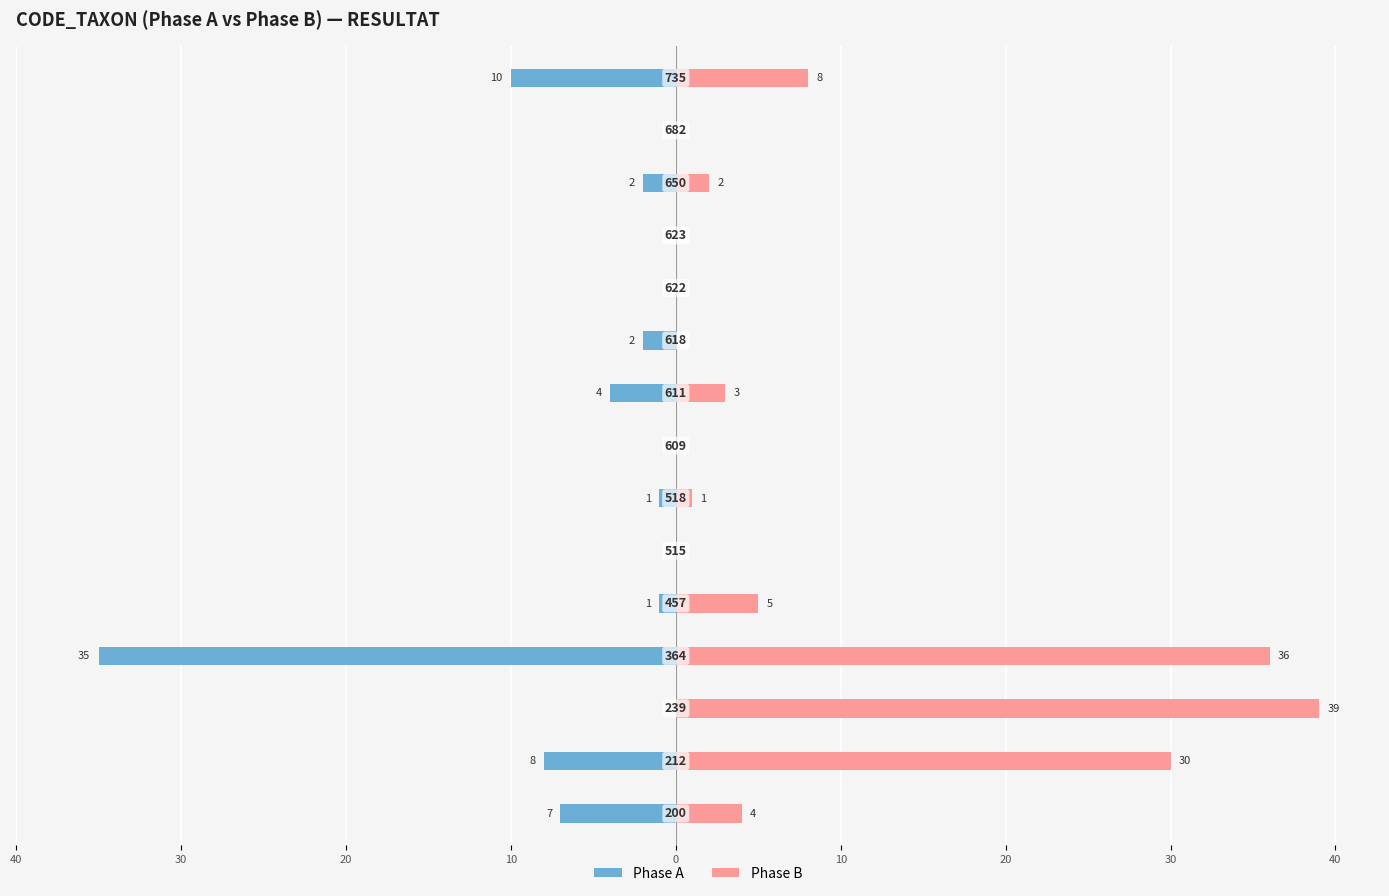

Is it true that Phase A equals -22 at 10?

False